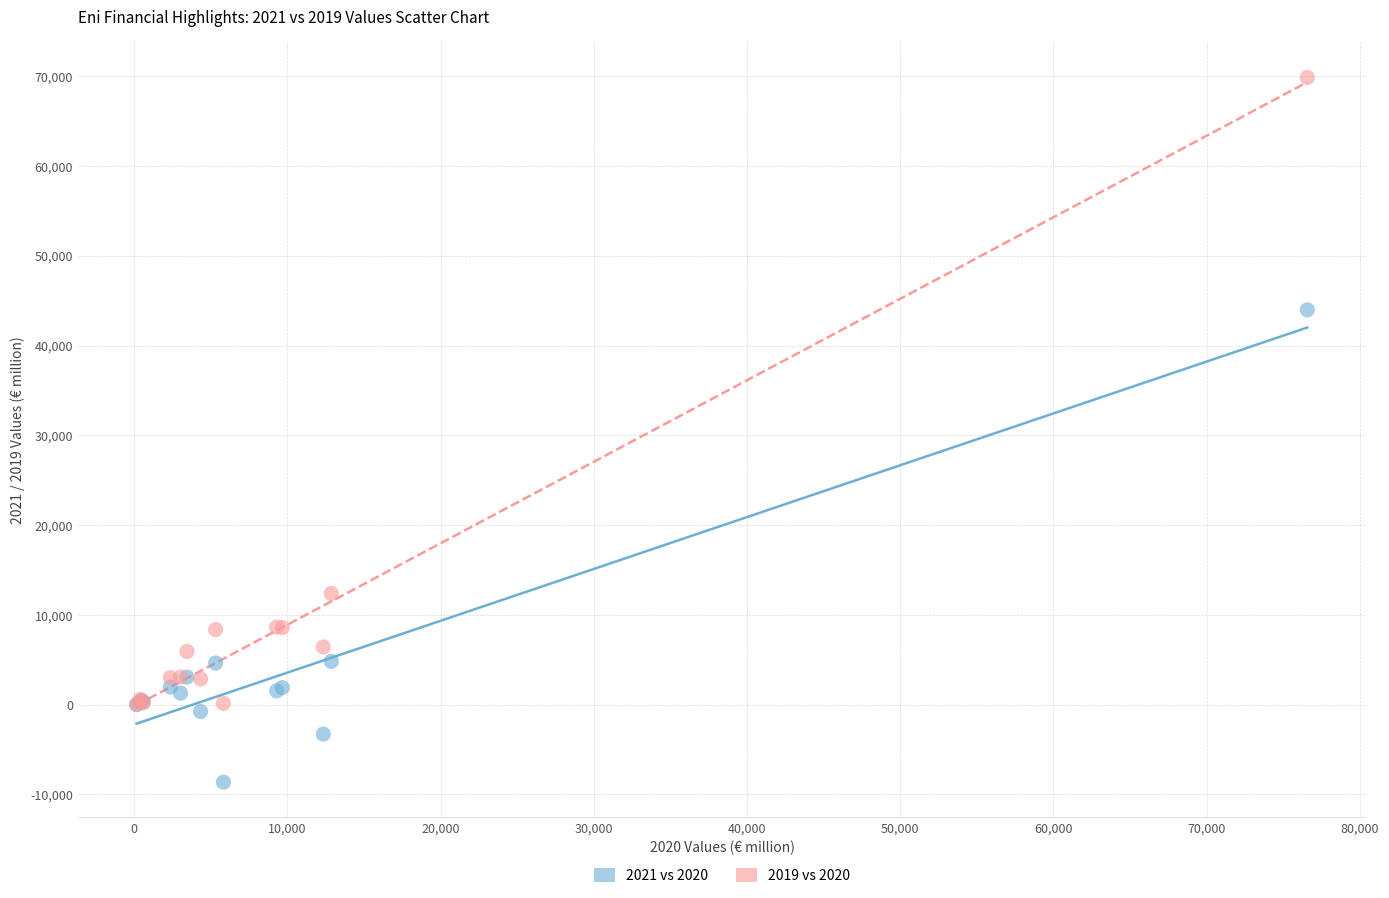

Which series reaches the minimum Y coordinate?

2021 vs 2020